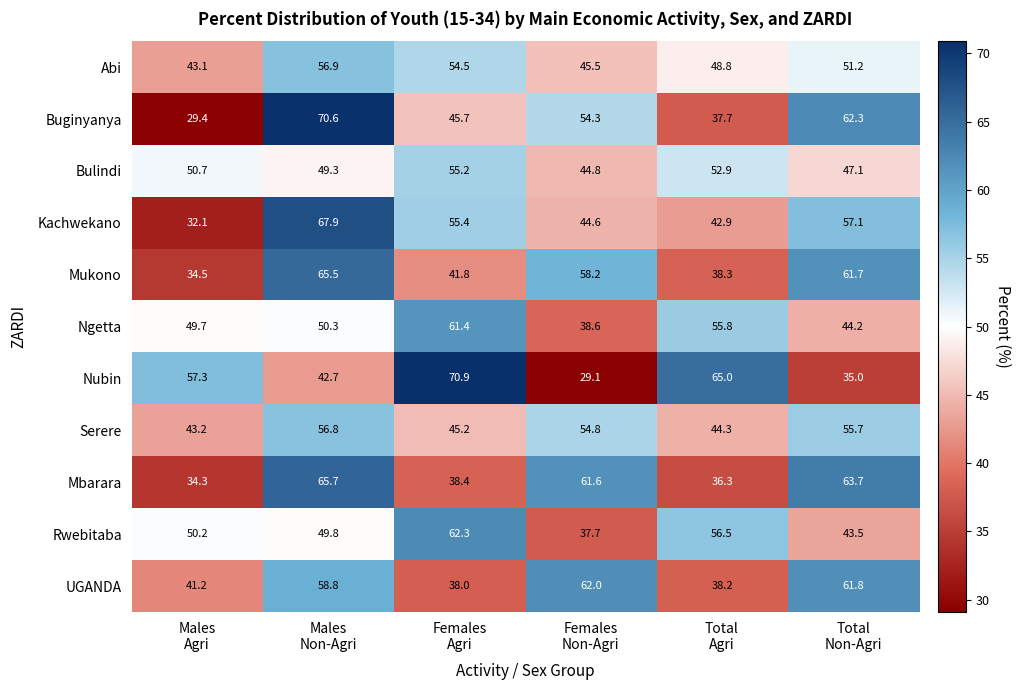

Between Males
Agri and Total
Agri, which series saw the biggest shift?

Kachwekano